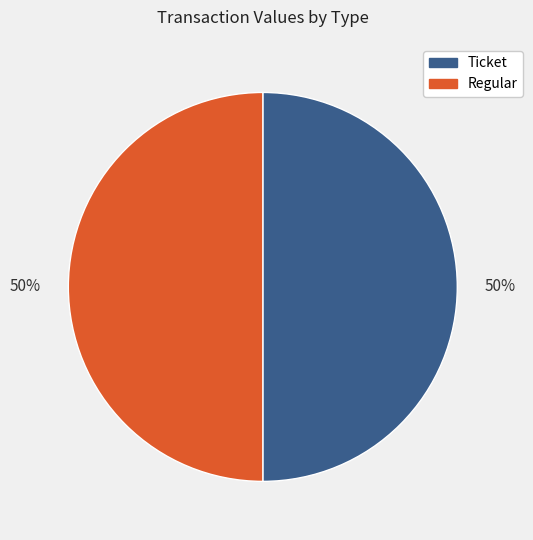

The Ticket slice represents 57% of the pie. True or false?

False